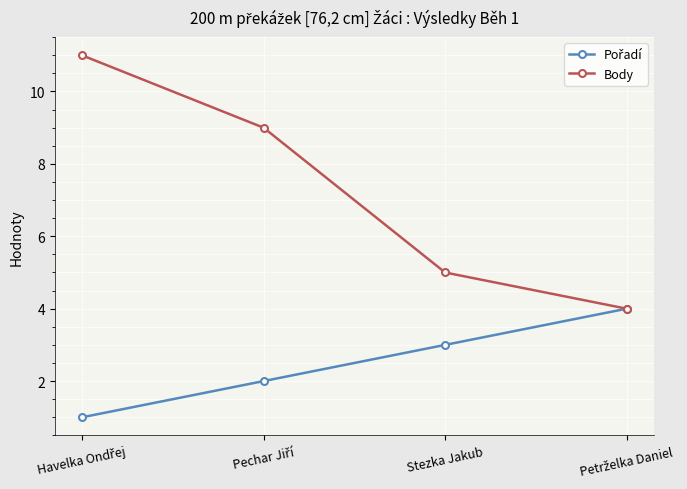

Count the Body values in the range 5 to 11.

3